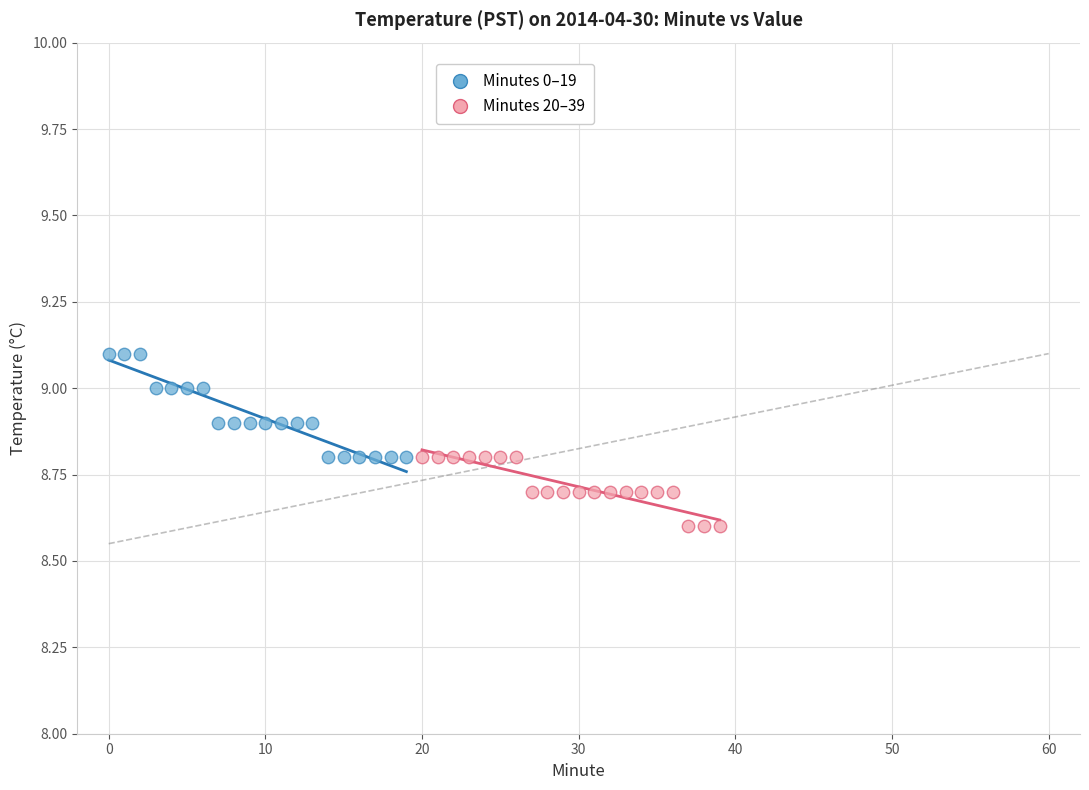

What are all the series names shown in the legend?

Minutes 0–19, Minutes 20–39